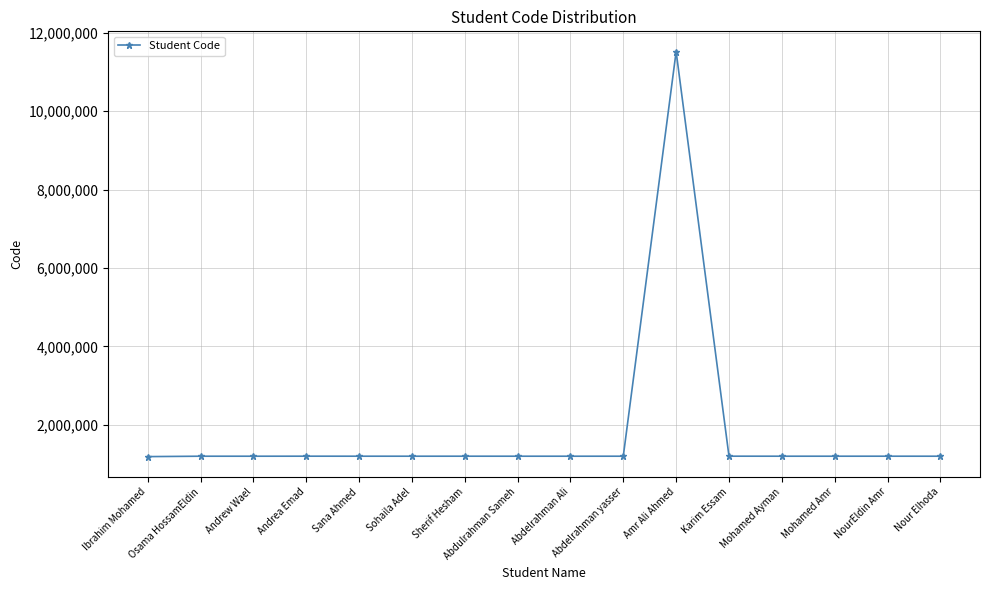

What is the greatest value displayed?

11517183